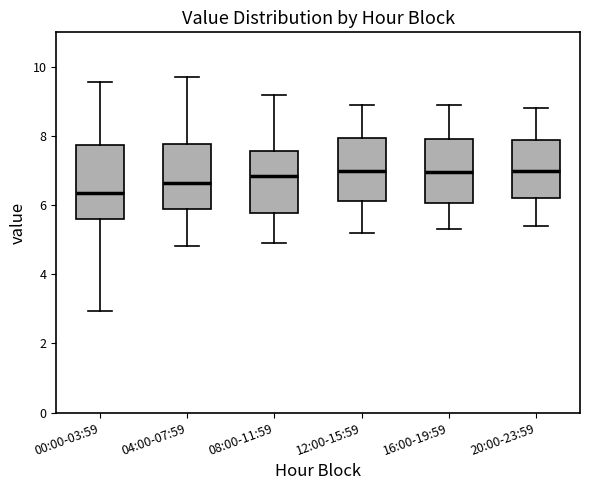

Where is the lower edge of the box for 00:00-03:59 on the y-axis? The values are not printed on the chart, so give them approximately, as read against the axis.

5.6